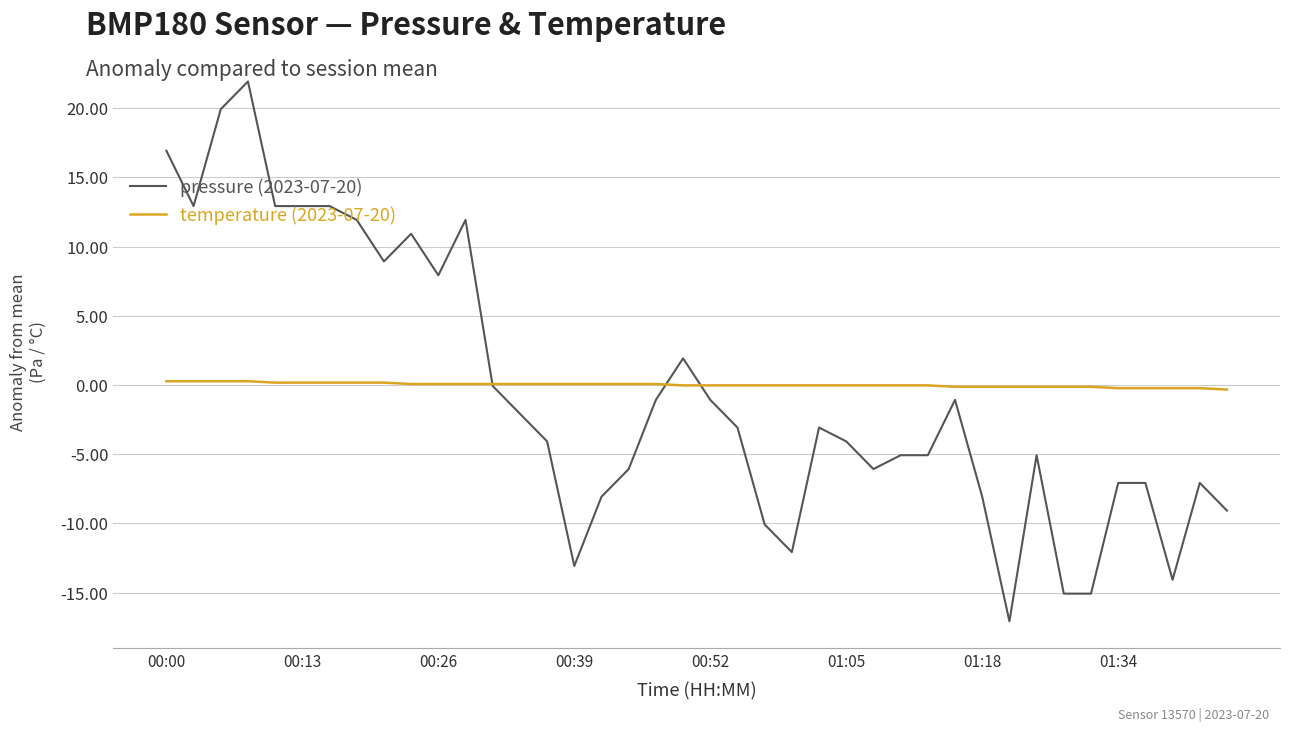

List the series in order of their peak value, lowest first.

temperature (2023-07-20), pressure (2023-07-20)